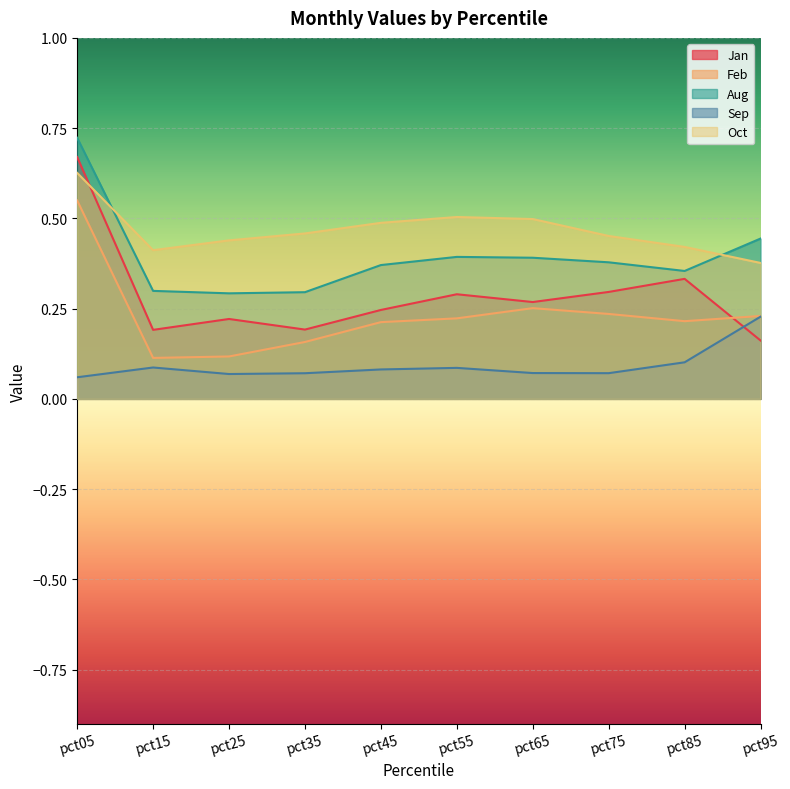

How many lines are shown in the chart?

5